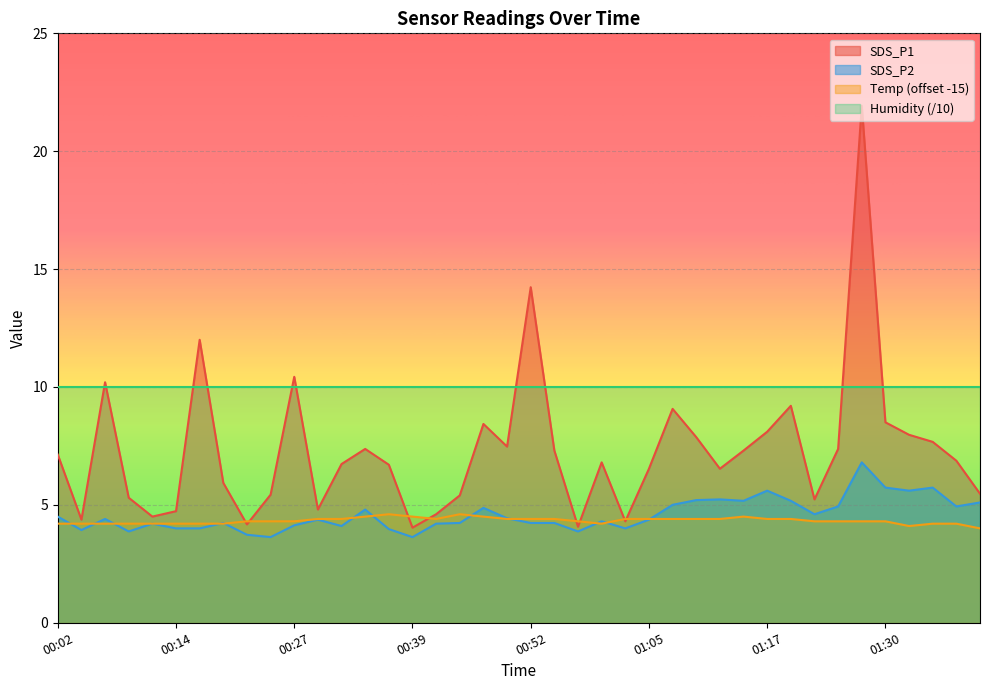

Which series ends up on top after the final intersection of Temp and SDS_P2?

SDS_P2